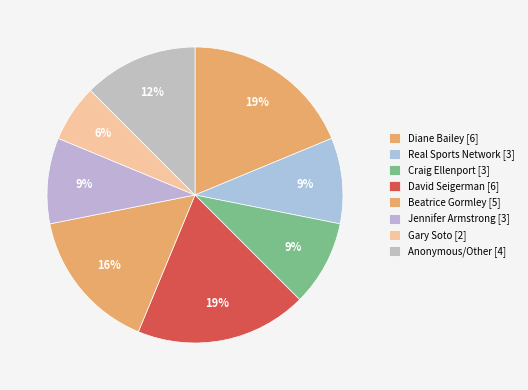

How many slices are in this pie chart?

8